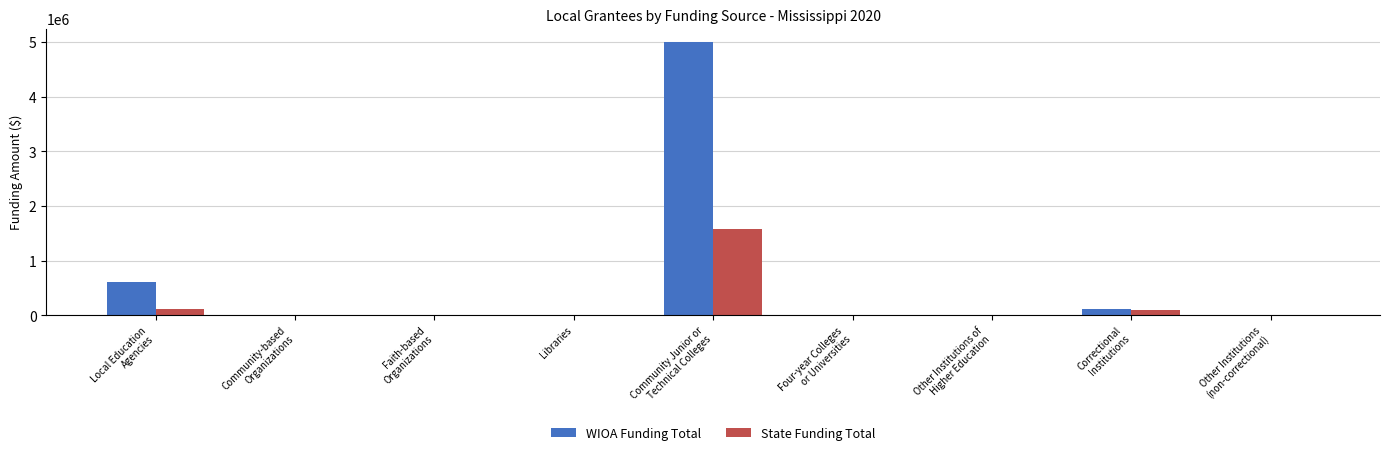

Is it true that WIOA Funding Total equals 2756322.6 at Faith-based
Organizations?

False